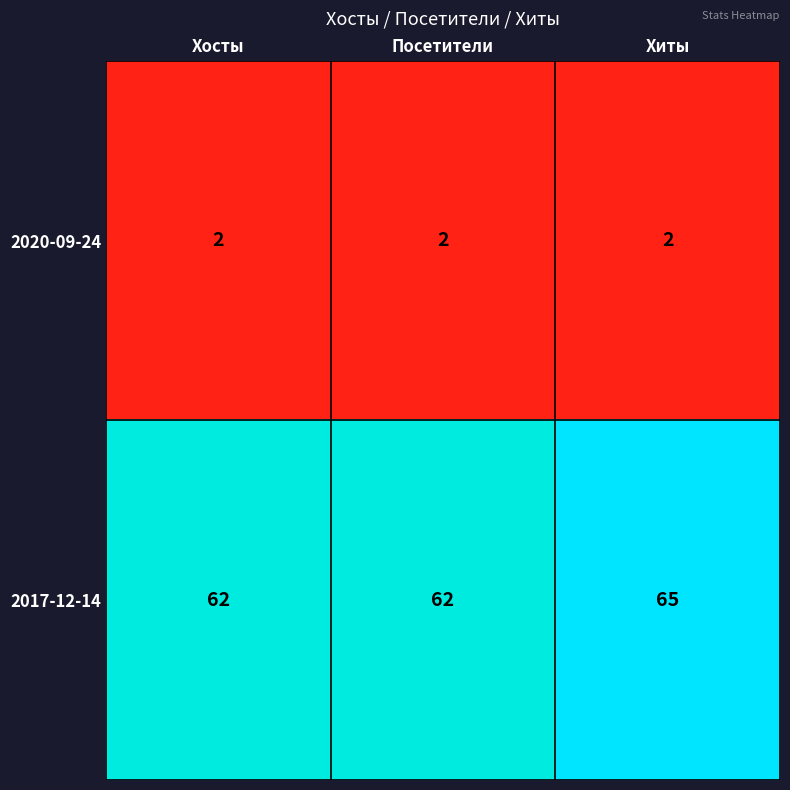

At which category is the sum across all series the highest?

Хиты